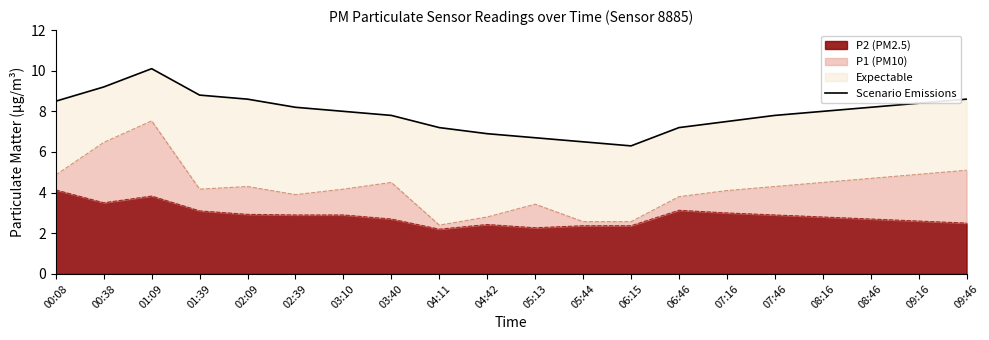

What is the ratio of the value at 07:46 to the value at 00:38?

0.8